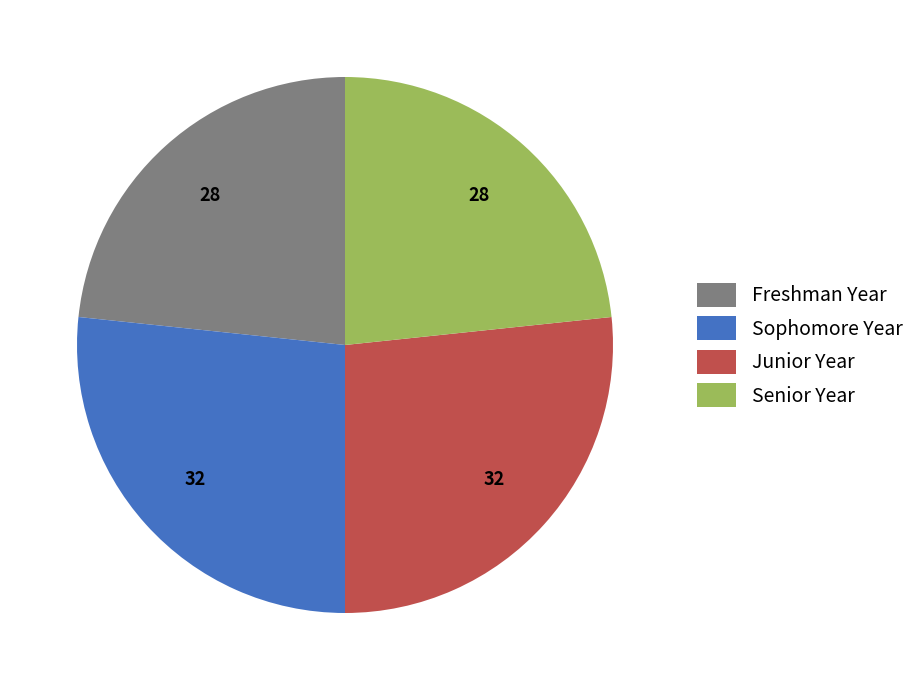

What is the ratio of the value at Freshman Year to the value at Sophomore Year?

0.9